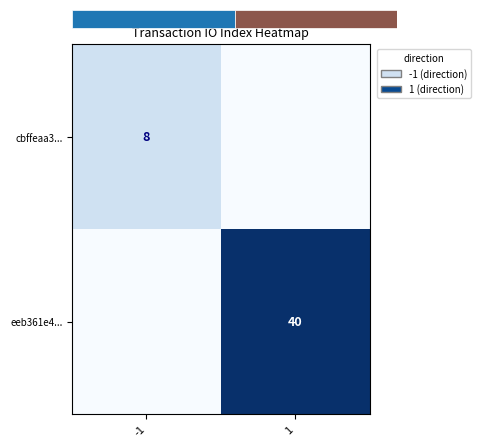

What is the maximum value shown in the chart?

40